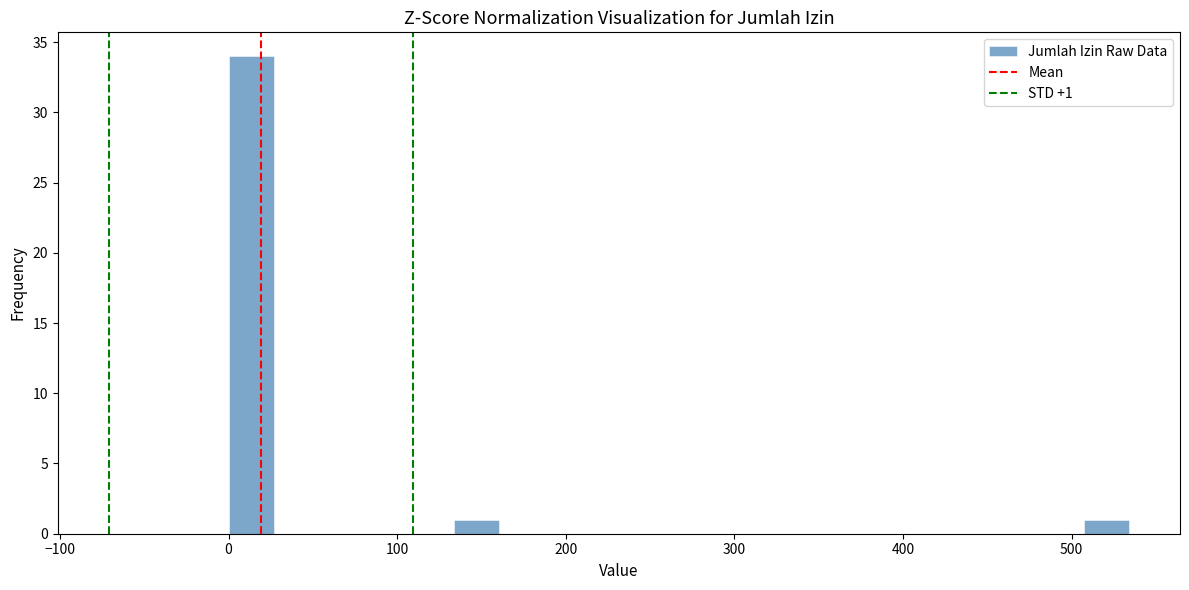

Around what value on the x-axis is the tallest bar? Give the approximate position of its centre, as read against the axis.

10